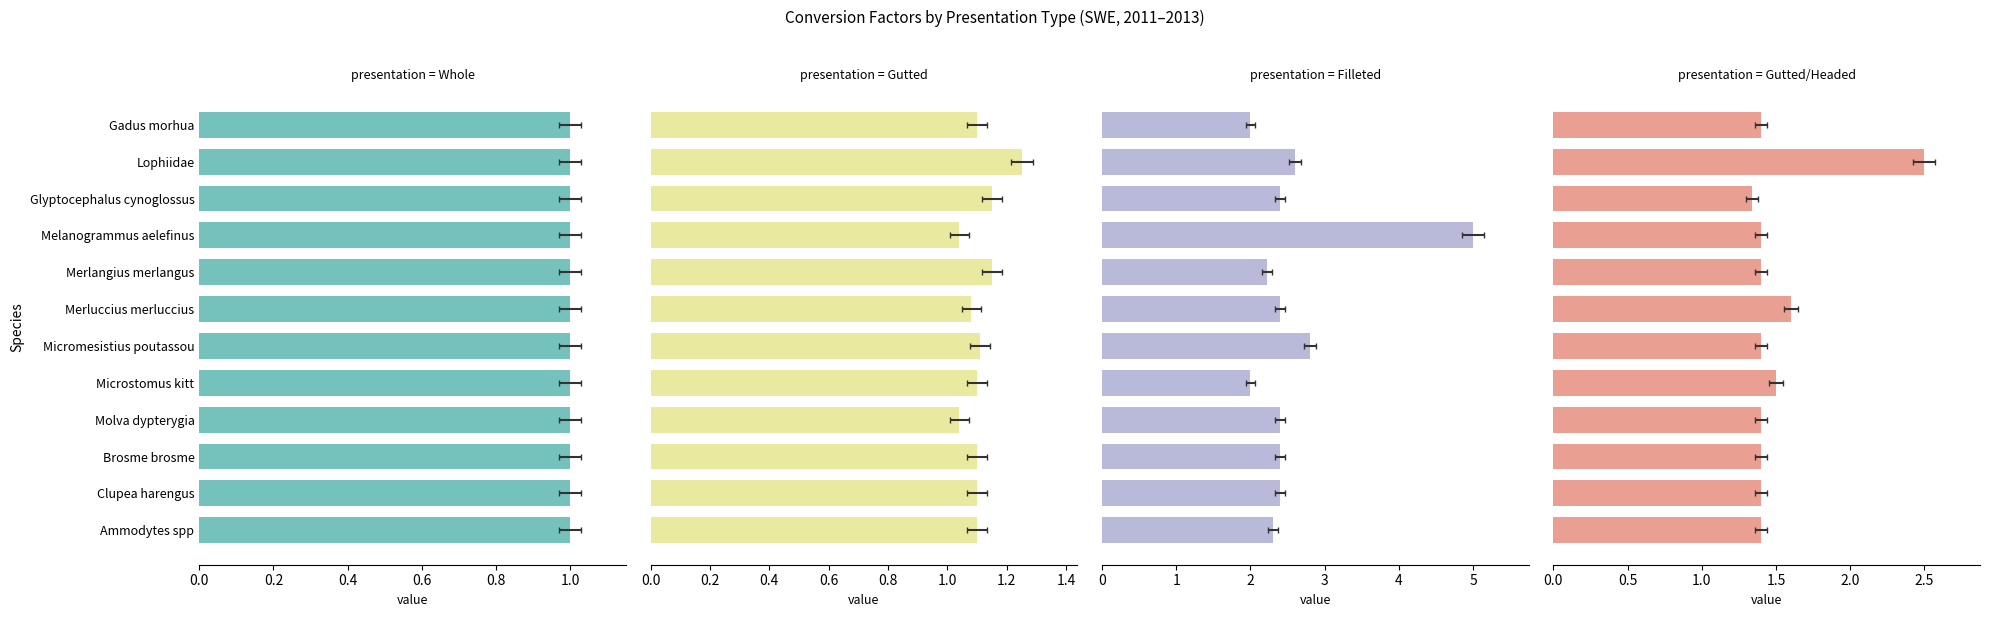

The value of Gutted at Ammodytes spp is 0.6. True or false?

False